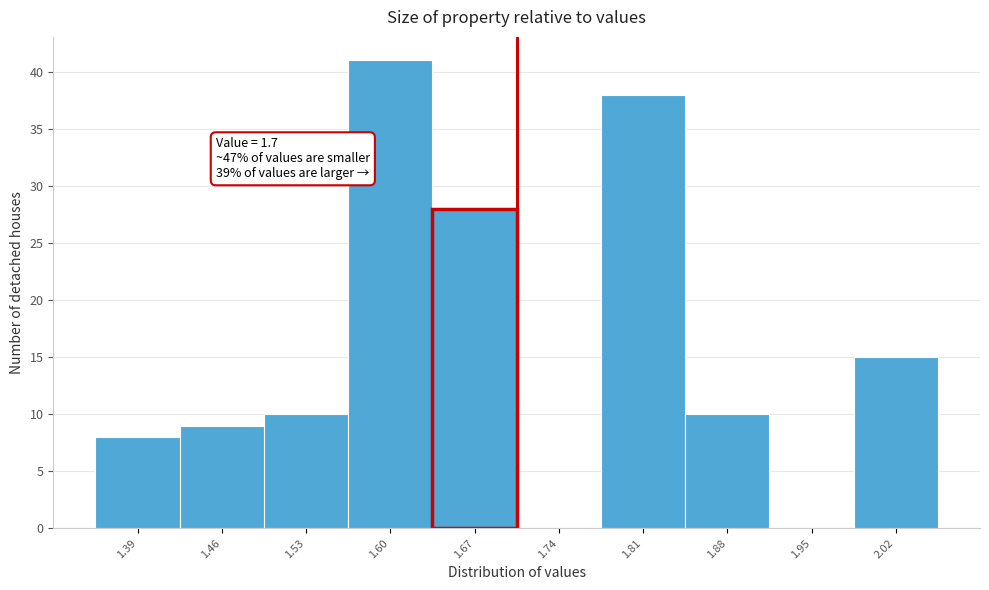

Which range on the x-axis has the tallest bar?

1.56 to 1.63